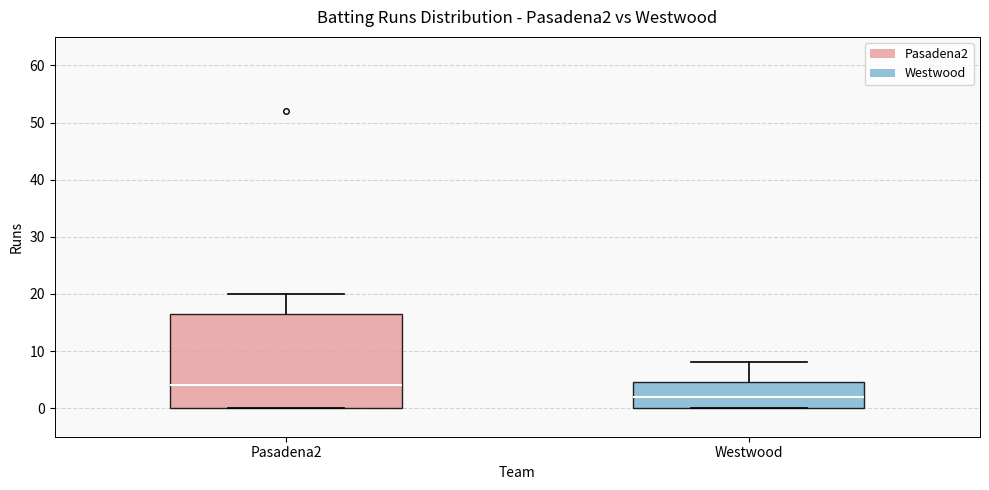

Reading left to right, read every box against the y-axis: the position of its median line, the range the box covers, and the ends of its whiskers. The values are not printed on the chart, so give them approximately, as read against the axis.

Pasadena2: median 4, box 0 to 17, whiskers 0 to 20
Westwood: median 2, box 0 to 5, whiskers 0 to 8